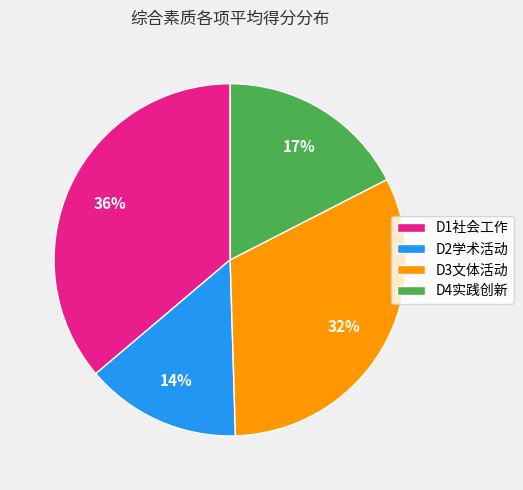

Does any single category account for the majority?

No